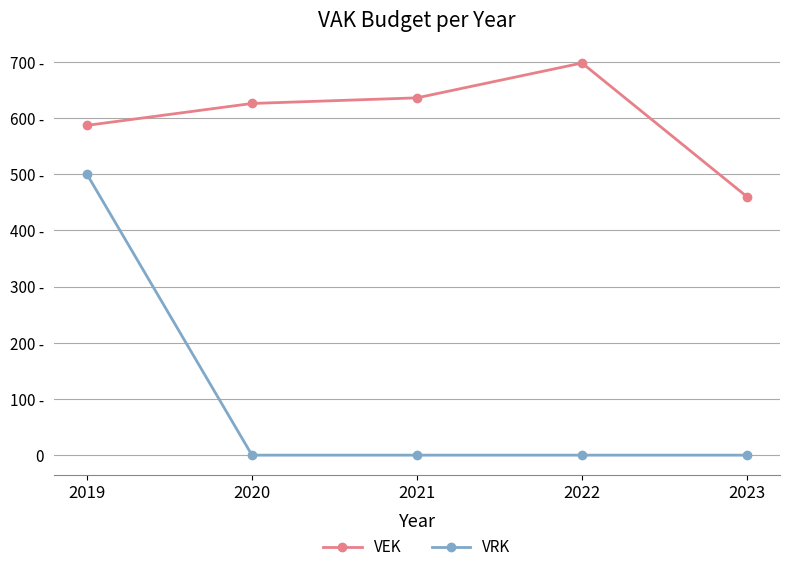

True or false: VEK has more than 2 points higher than both neighbors.

False